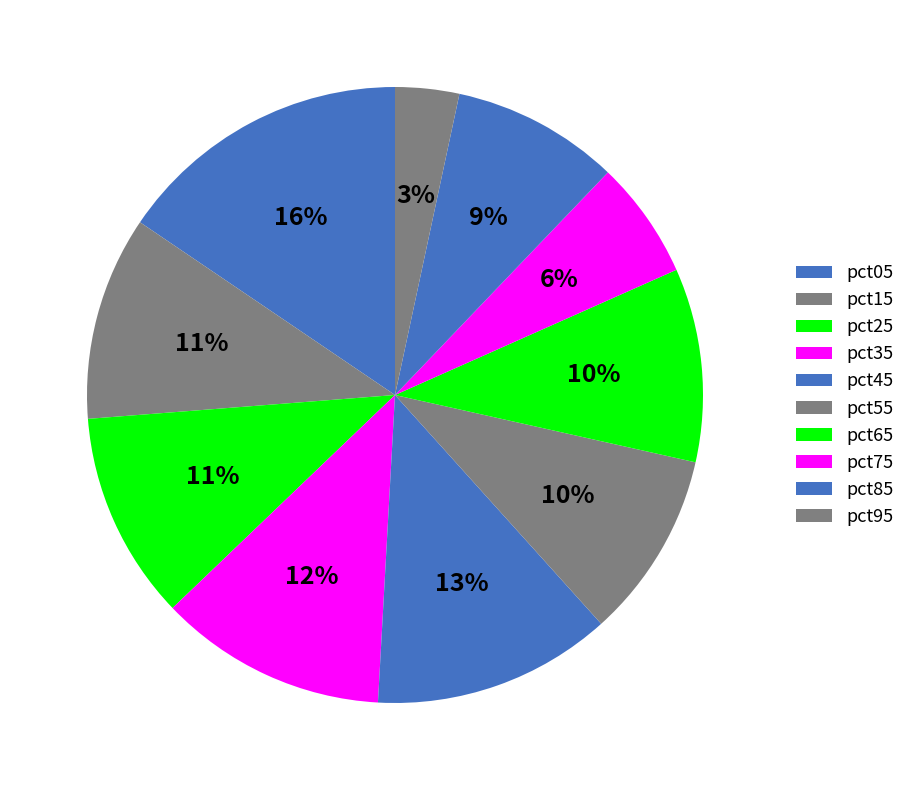

How many slices are in this pie chart?

10